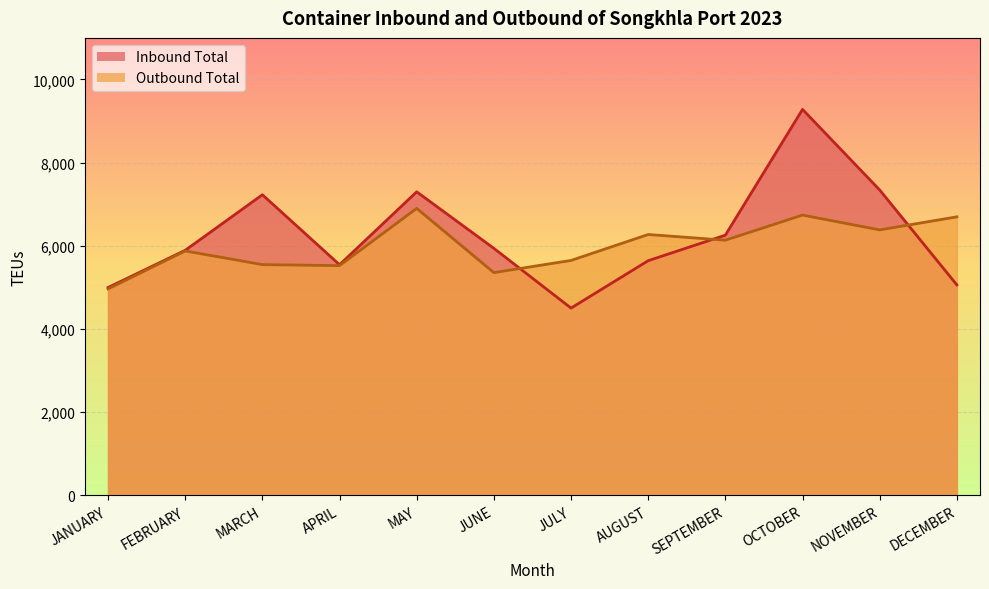

True or false: Outbound Total has a value of 6382 at NOVEMBER.

True